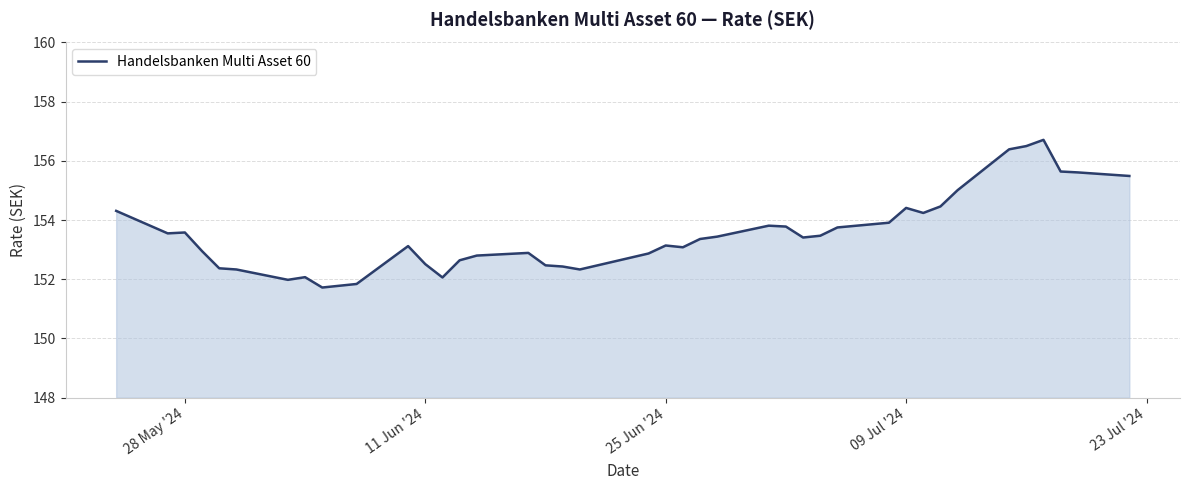

How many lines are shown in the chart?

1